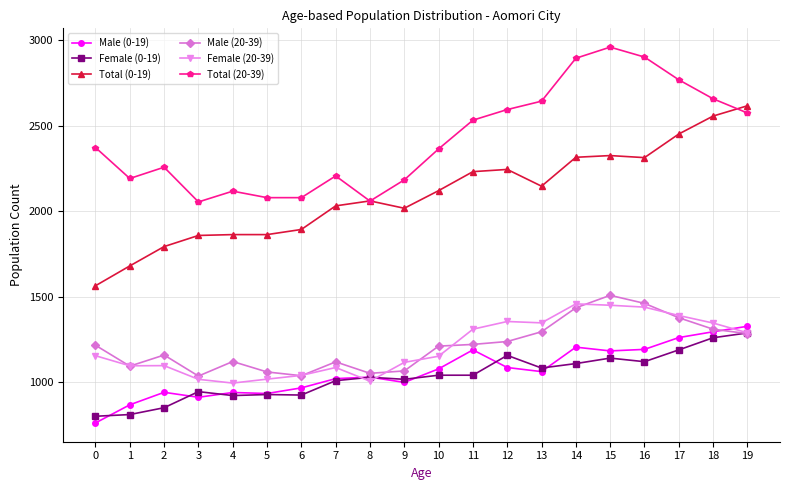

Does the chart display data point markers on the line(s)?

Yes